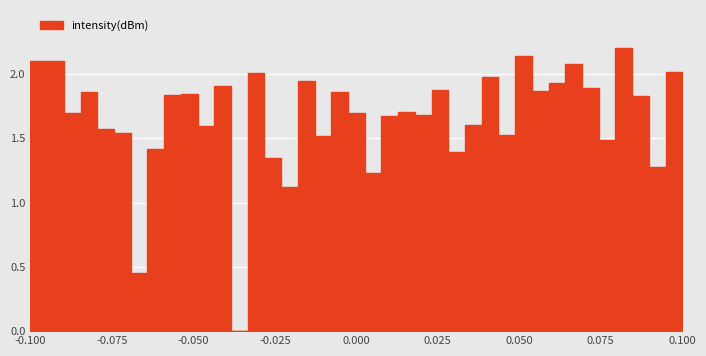

The chart shows a value of 2.4 at 23. True or false?

False